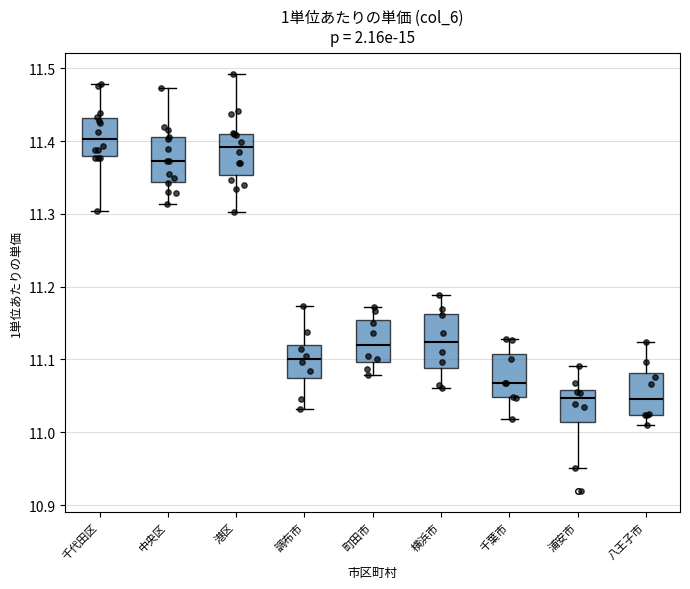

Which box has the highest median line?

千代田区